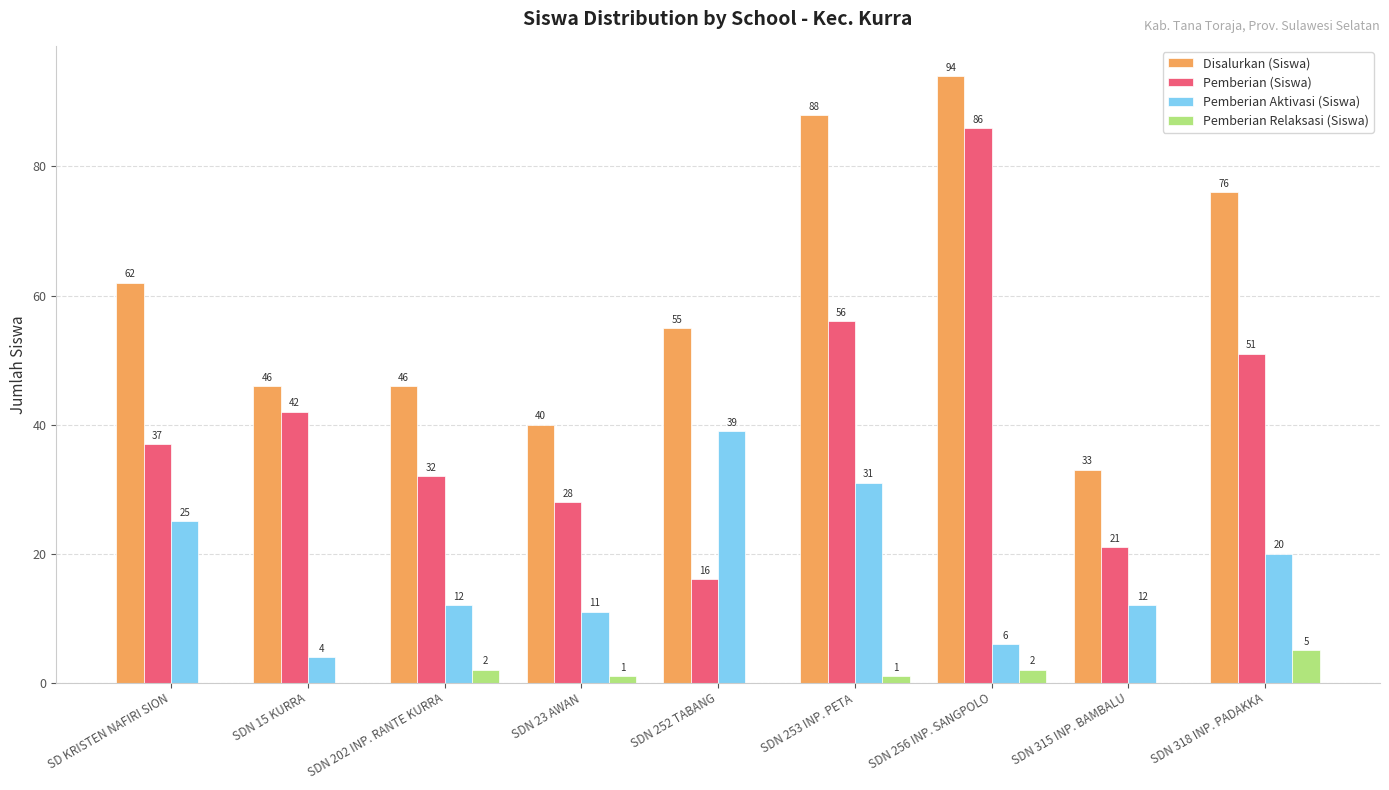

Reading left to right, what are all the values shown in this chart?

Disalurkan (Siswa): 62	46	46	40	55	88	94	33	76
Pemberian (Siswa): 37	42	32	28	16	56	86	21	51
Pemberian Aktivasi (Siswa): 25	4	12	11	39	31	6	12	20
Pemberian Relaksasi (Siswa): 0	0	2	1	0	1	2	0	5